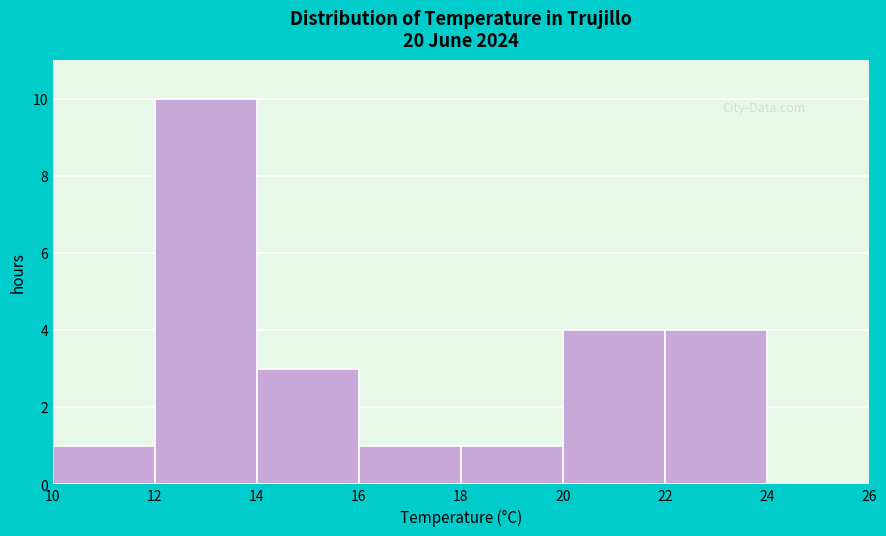

How tall is the bar that spans 14 to 16 on the x-axis? The values are not printed on the chart, so give them approximately, as read against the axis.

3